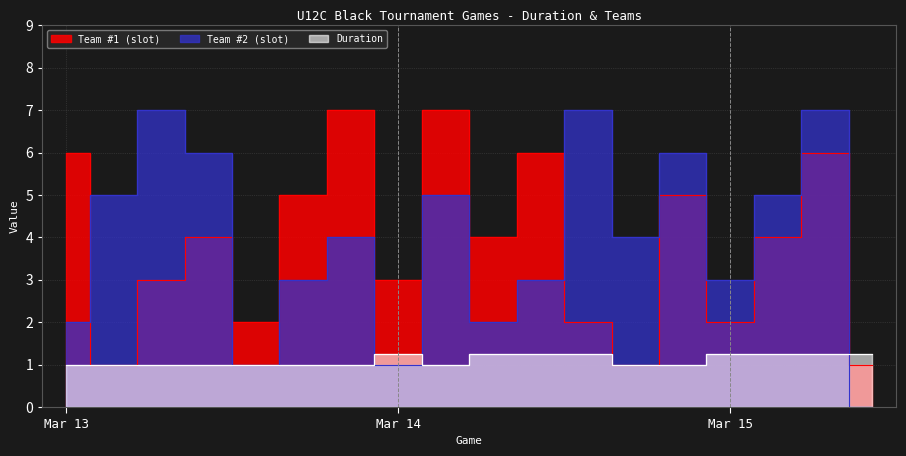

Does the chart display data point markers on the line(s)?

No